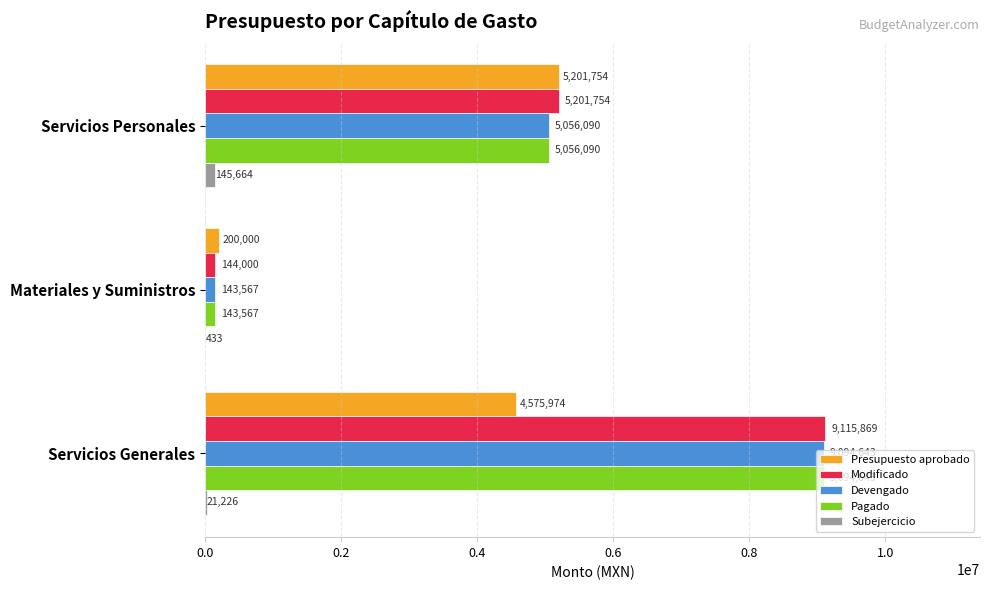

Which category has the highest value in the Subejercicio series?

Servicios Personales